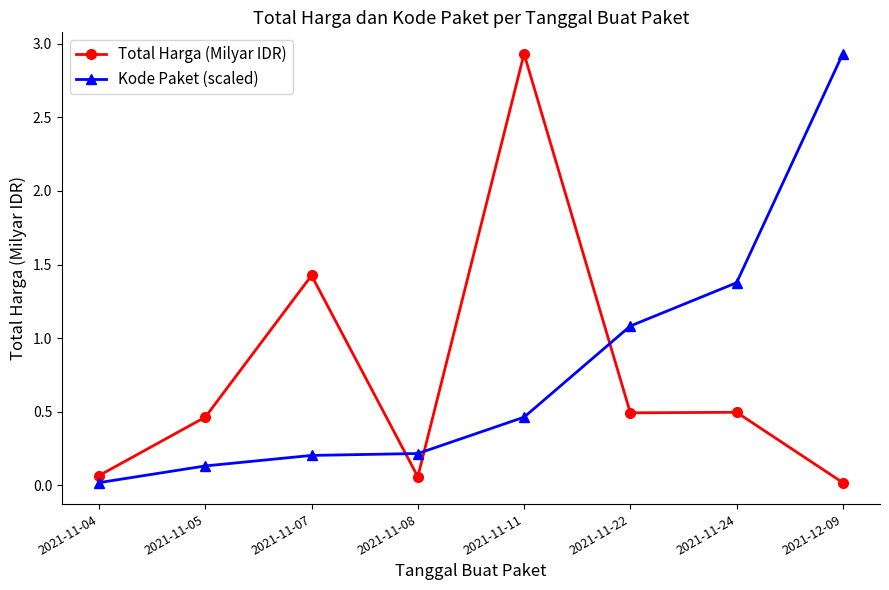

What is the difference between the second highest and second lowest values in the Total Harga (Milyar IDR) series?

1.4